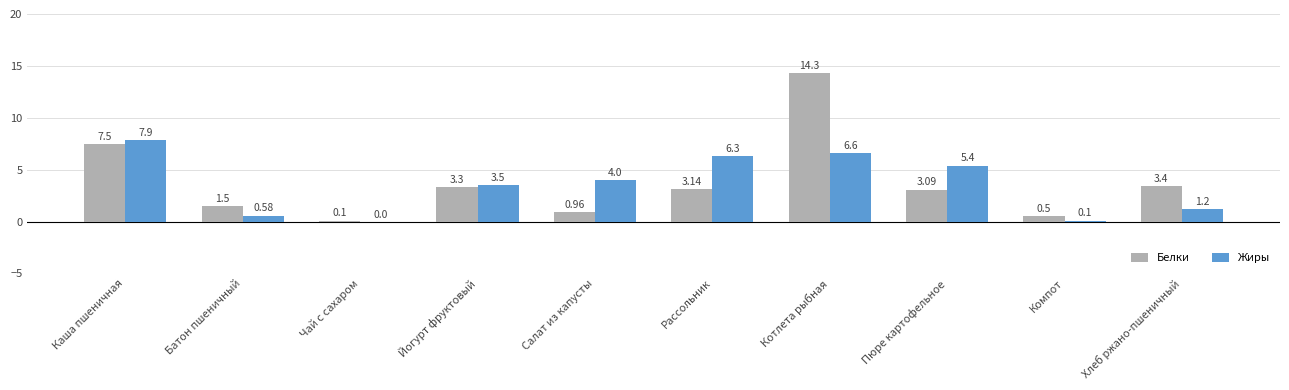

Are the bars grouped side by side (vs. stacked)?

Yes